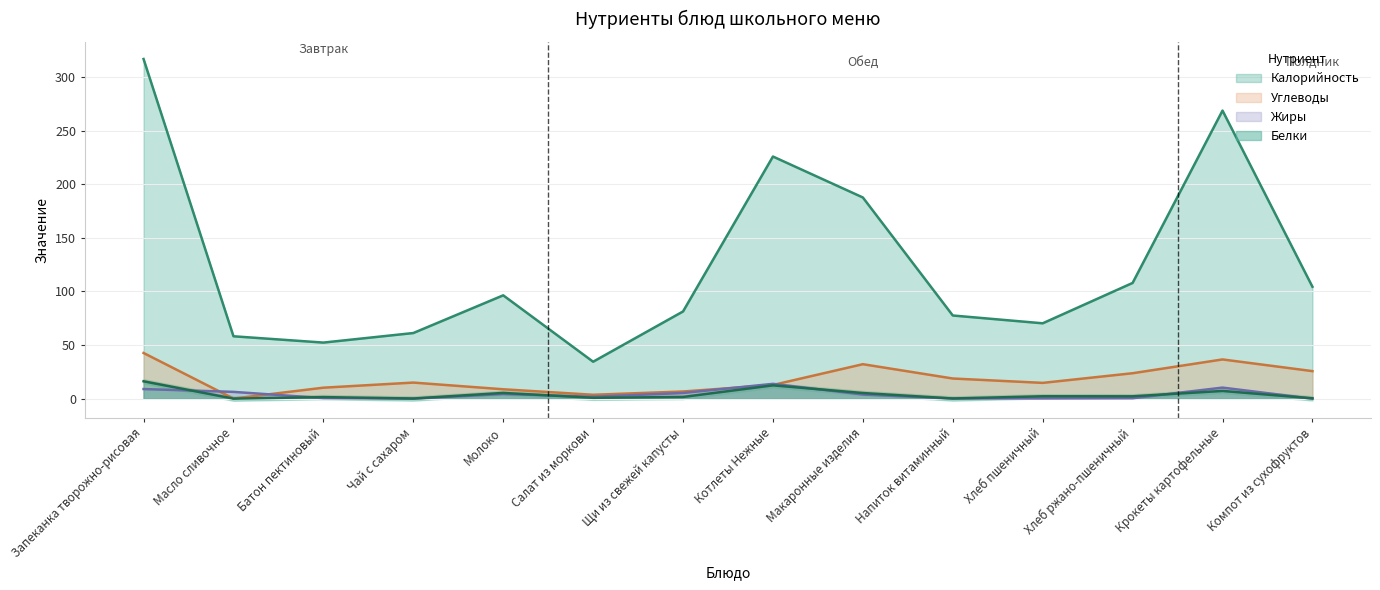

Reading left to right, extract all data points from this chart.

Калорийность: 316.8	58.2	52.3	61.2	96.4	34.5	81.4	225.8	187.6	77.6	70.3	108.0	268.7	104.4
Белки: 16.2	0.1	1.5	0.2	5.4	0.8	1.6	12.5	5.3	0.2	2.3	2.2	7.2	0.4
Жиры: 9.0	6.4	0.6	0.0	4.4	1.8	5.3	13.9	3.9	0.2	0.2	0.4	10.4	0.0
Углеводы: 42.7	0.1	10.3	15.0	8.8	3.7	6.7	12.8	32.2	18.8	14.8	23.8	36.6	25.7